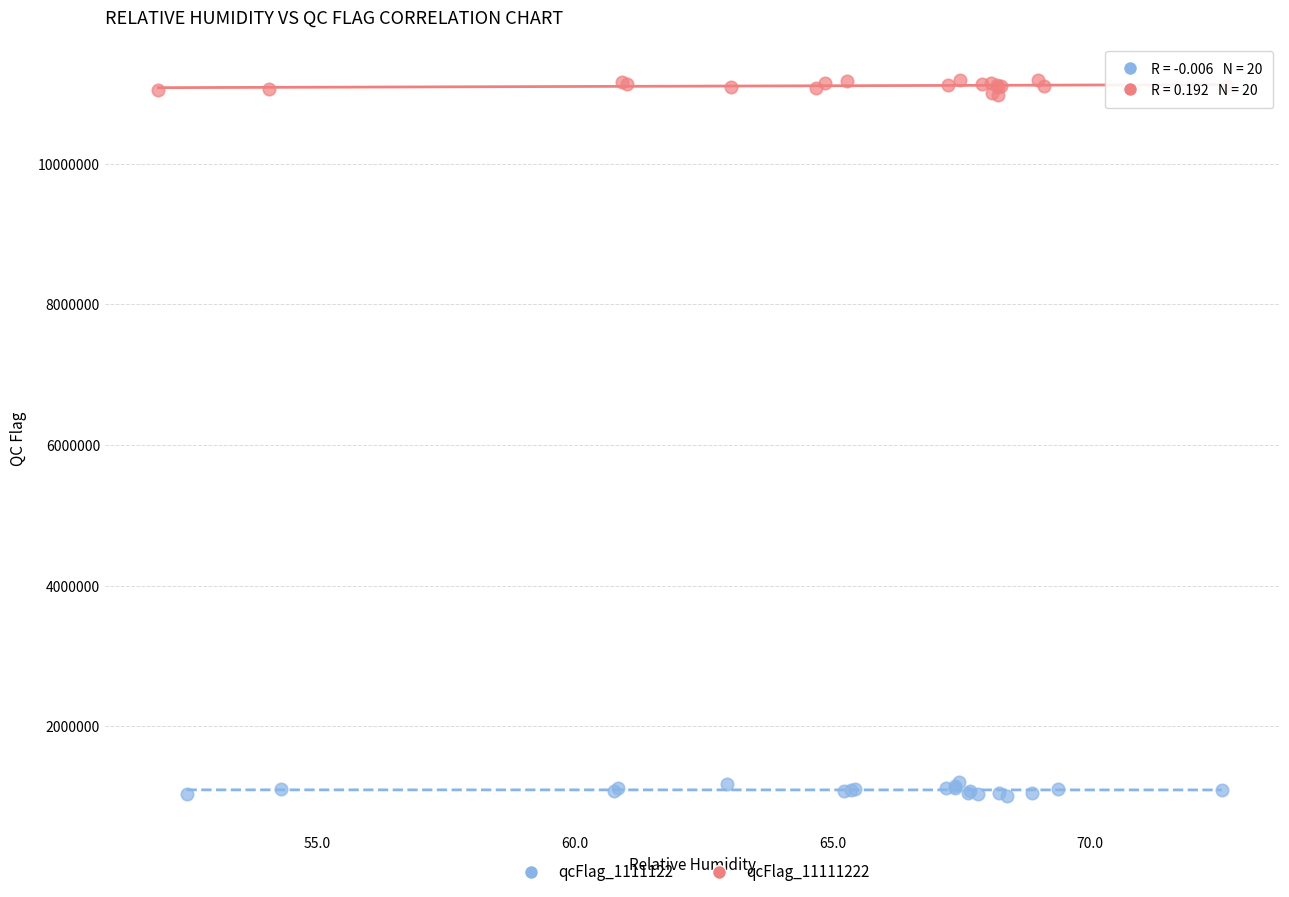

What are all the series names shown in the legend?

qcFlag_1111122, qcFlag_11111222